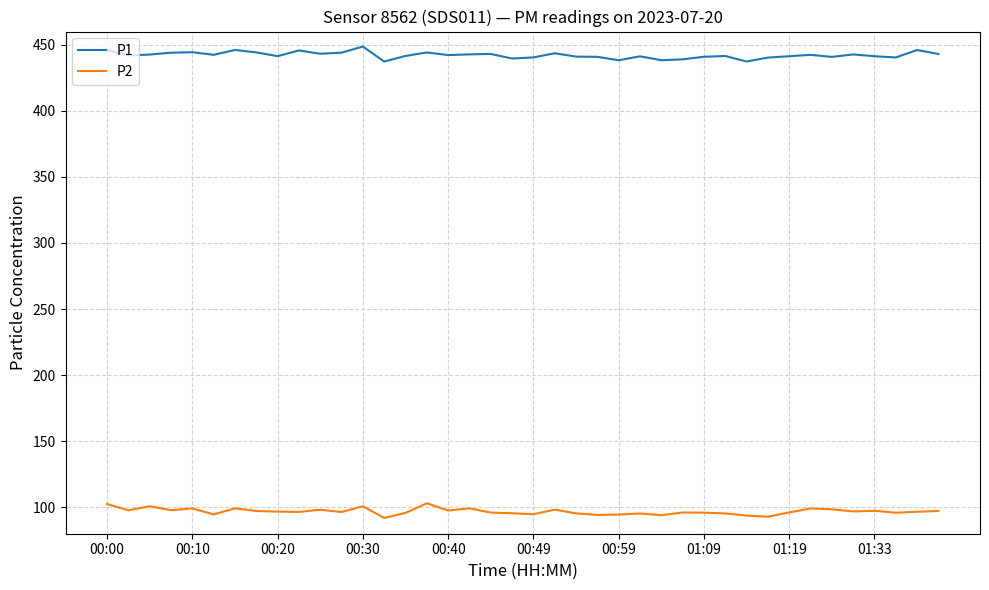

True or false: P2 and P1 cross at least once.

False